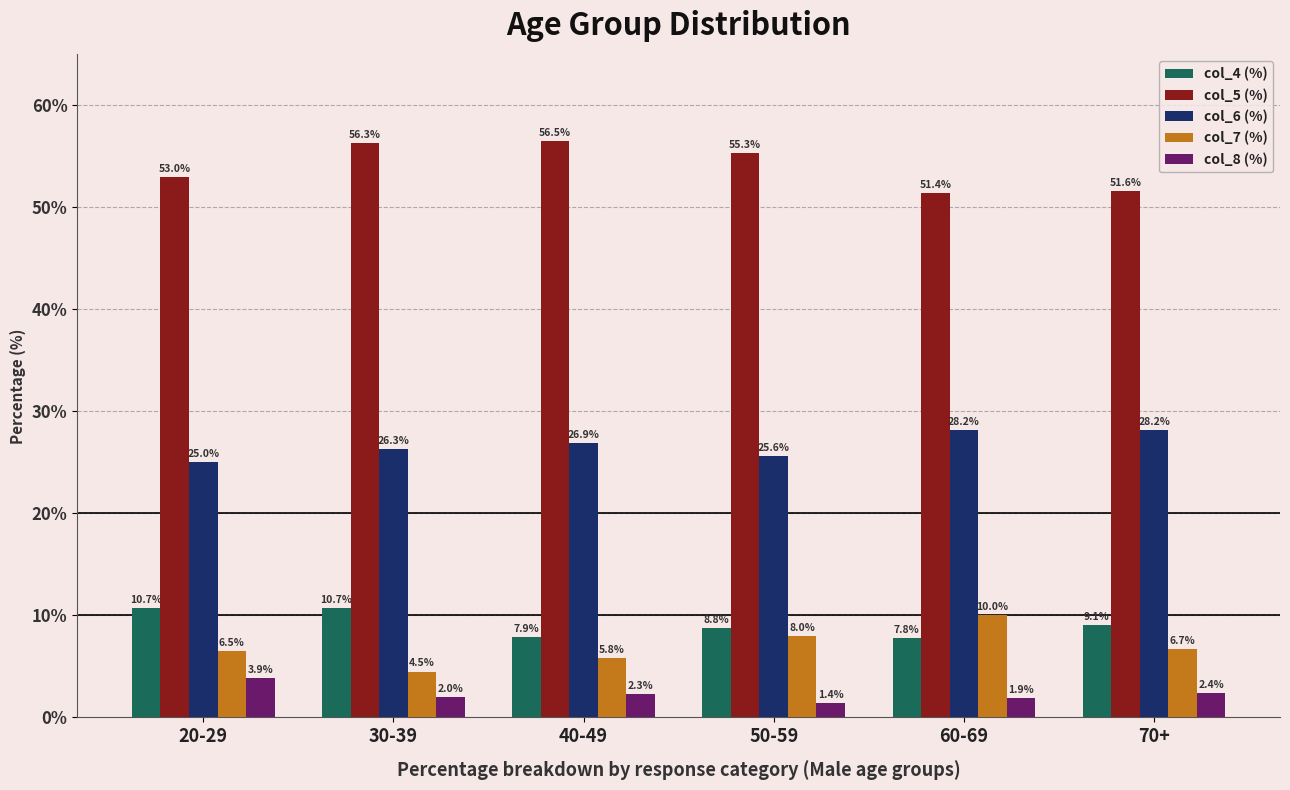

What is the label of the 4th bar from the left?

50-59